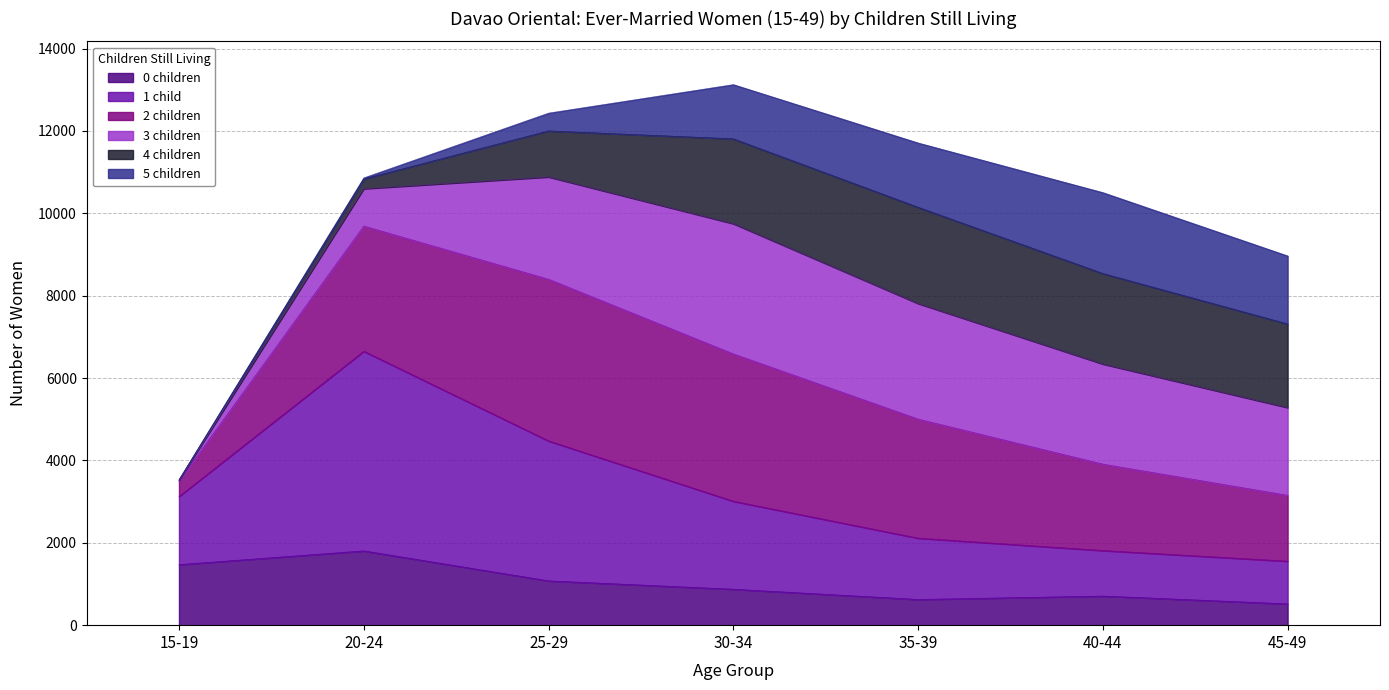

At which label does 0 children reach its peak?

20-24